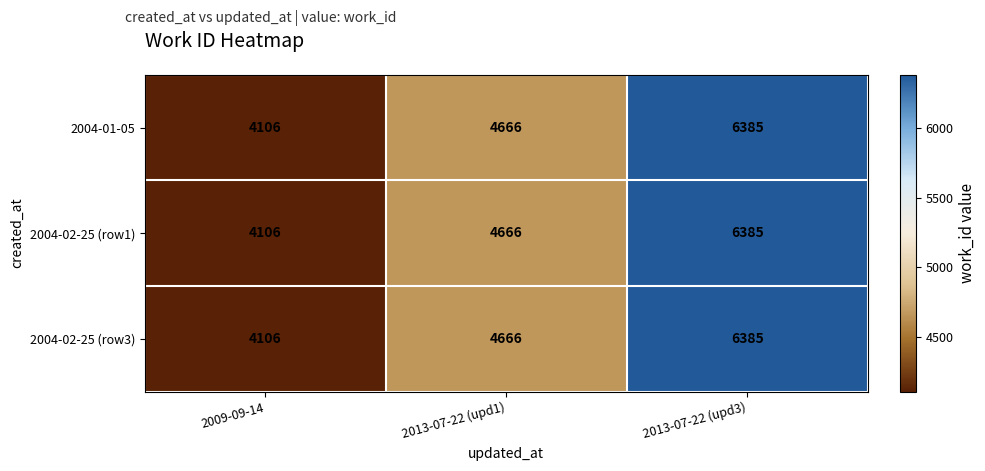

How many categories are shown in the chart?

3